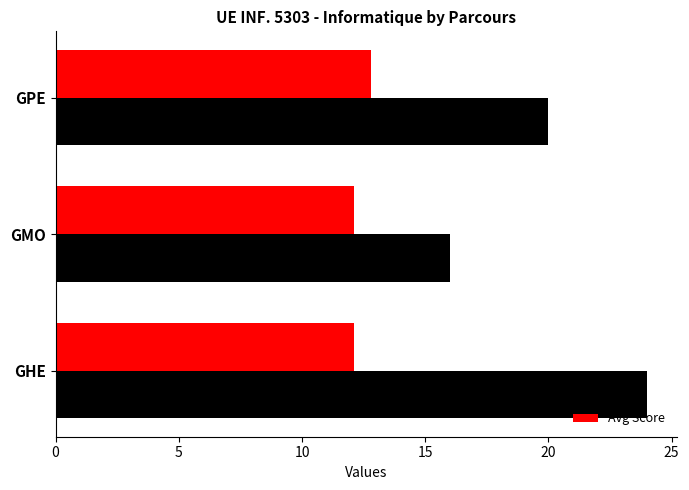

Which category has the lowest value in the Count series?

GMO